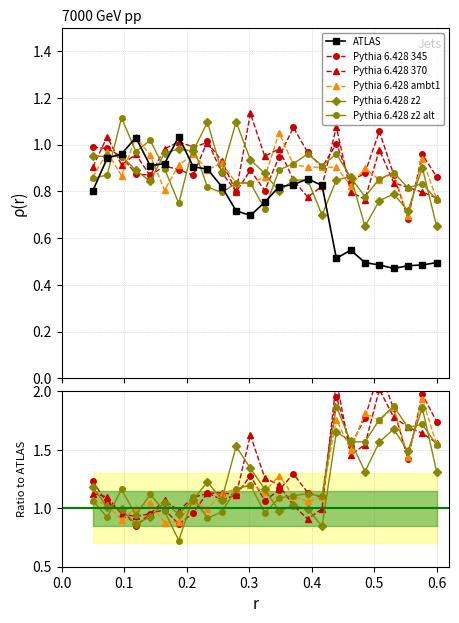

Which series ends up on top after the final intersection of Pythia 6.428 z2 alt and Pythia 6.428 370?

Pythia 6.428 370